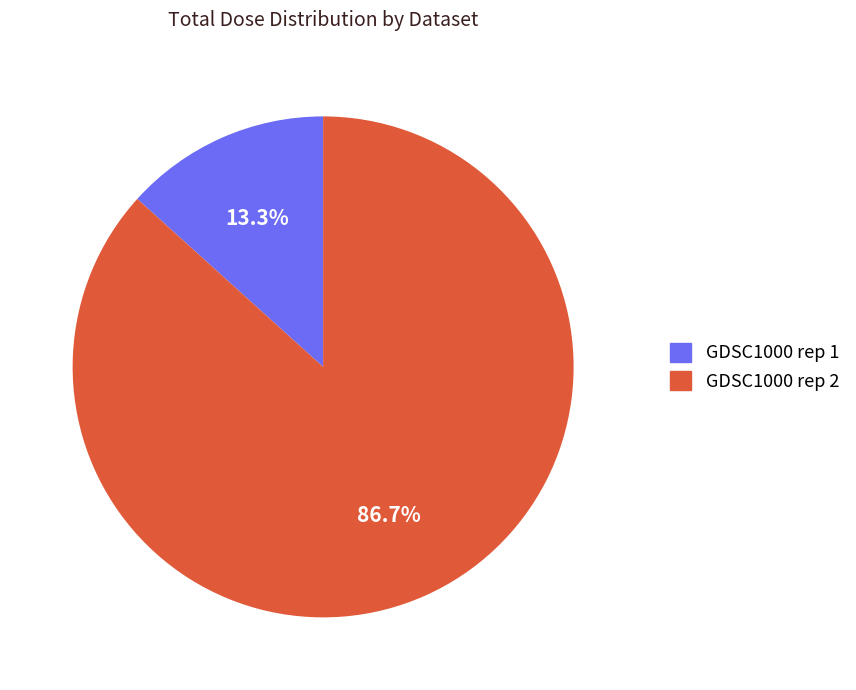

What percentage is the GDSC1000 rep 1 slice, to the nearest percent?

13%